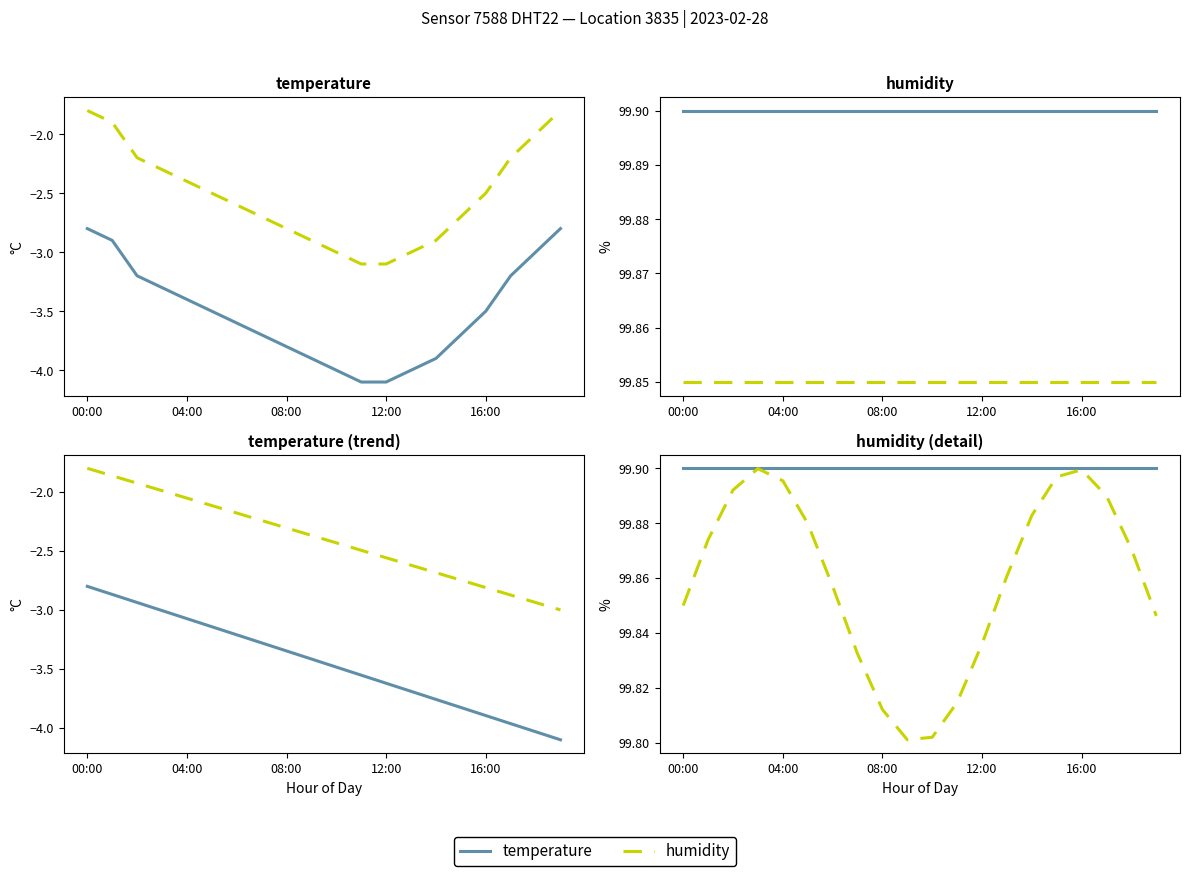

At which category is the sum across all series the highest?

00:00